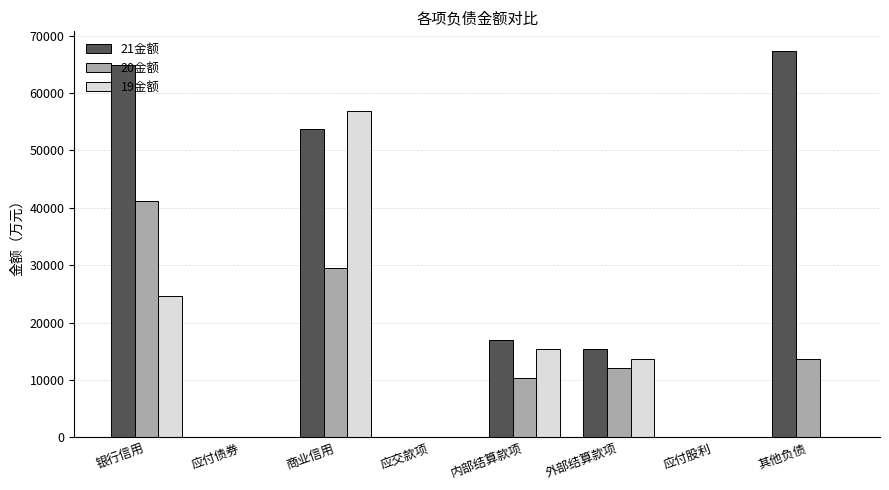

How many categories are shown in the chart?

8